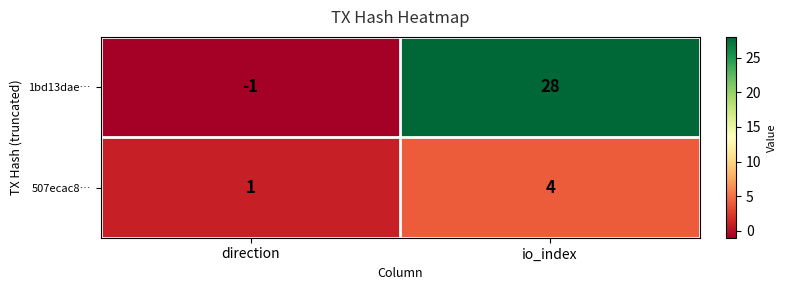

List the series in order of their peak value, highest first.

1bd13dae…, 507ecac8…